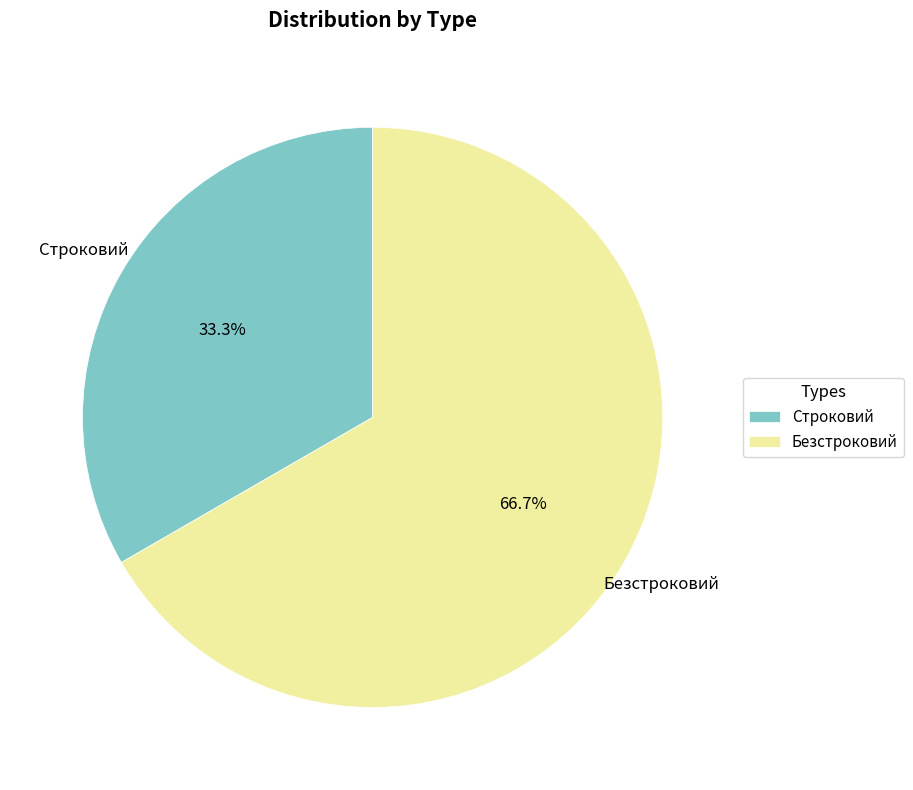

What portion of the pie excludes Безстроковий?

33.3%